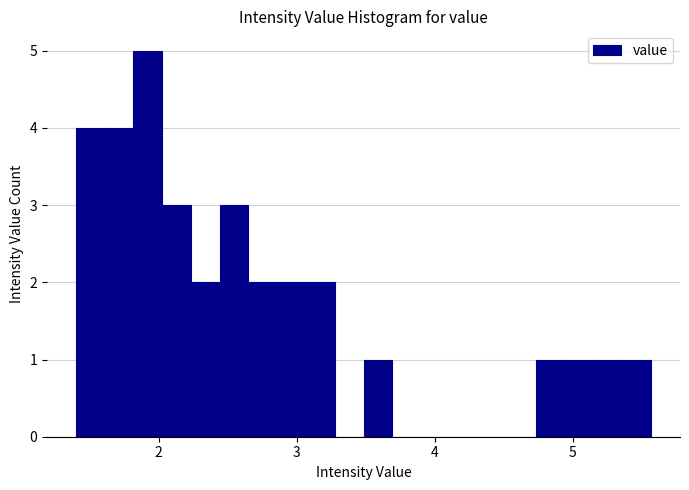

Read against the x-axis, roughly where is the centre of the tallest bar?

1.9